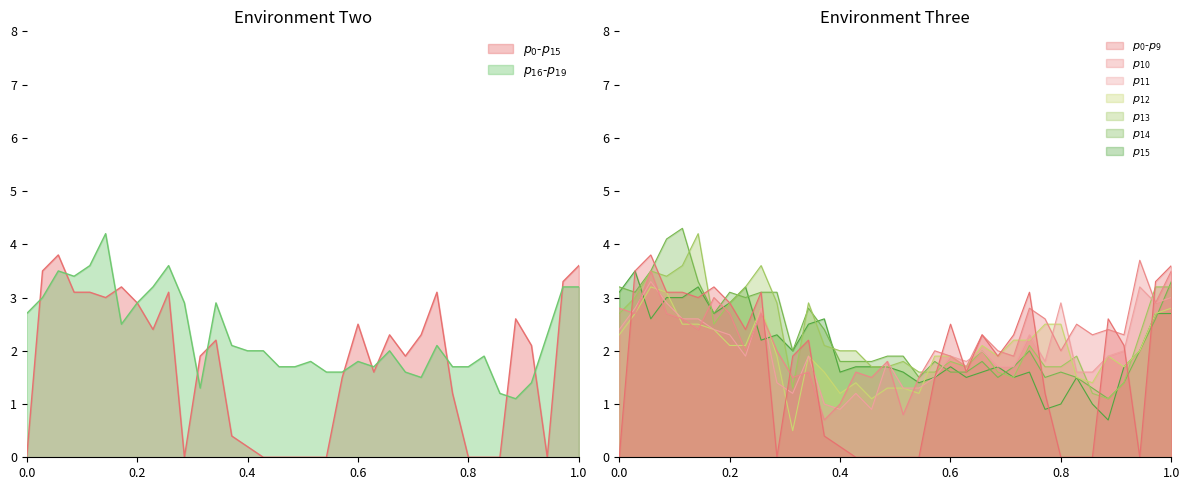

What is the lowest value of the p10 series?

0.7